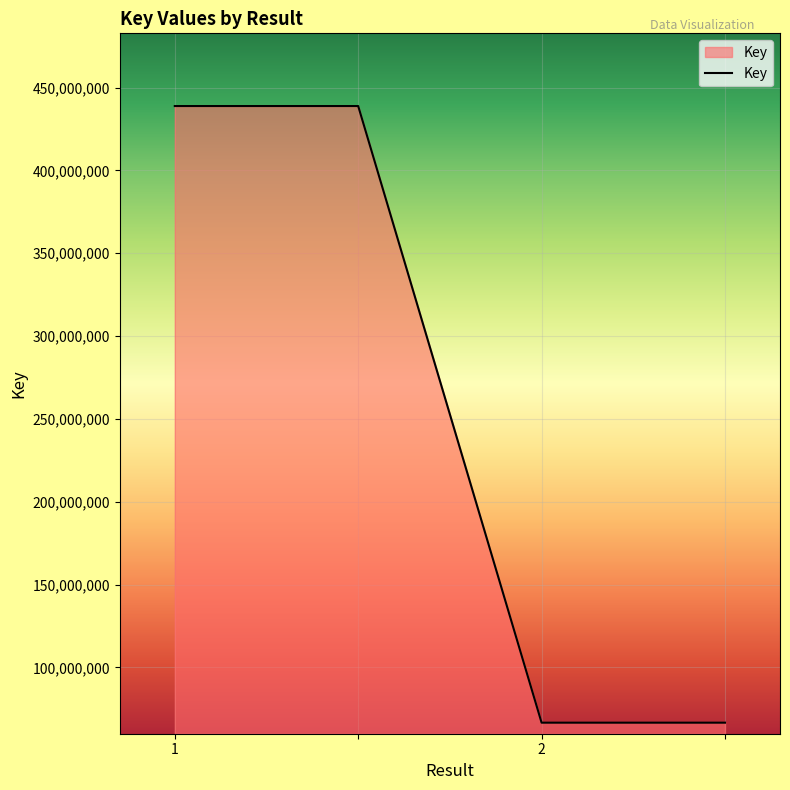

What is the average value?

252739031